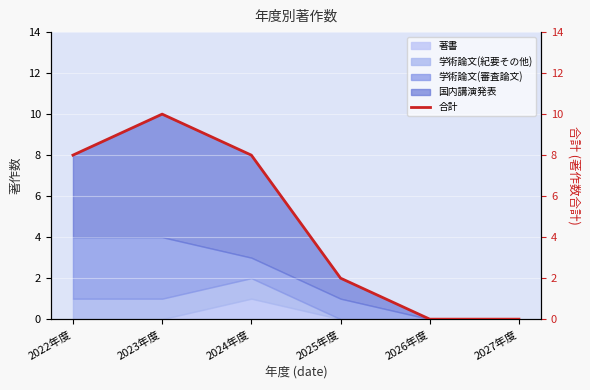

Which label corresponds to the largest value in the chart?

2023年度